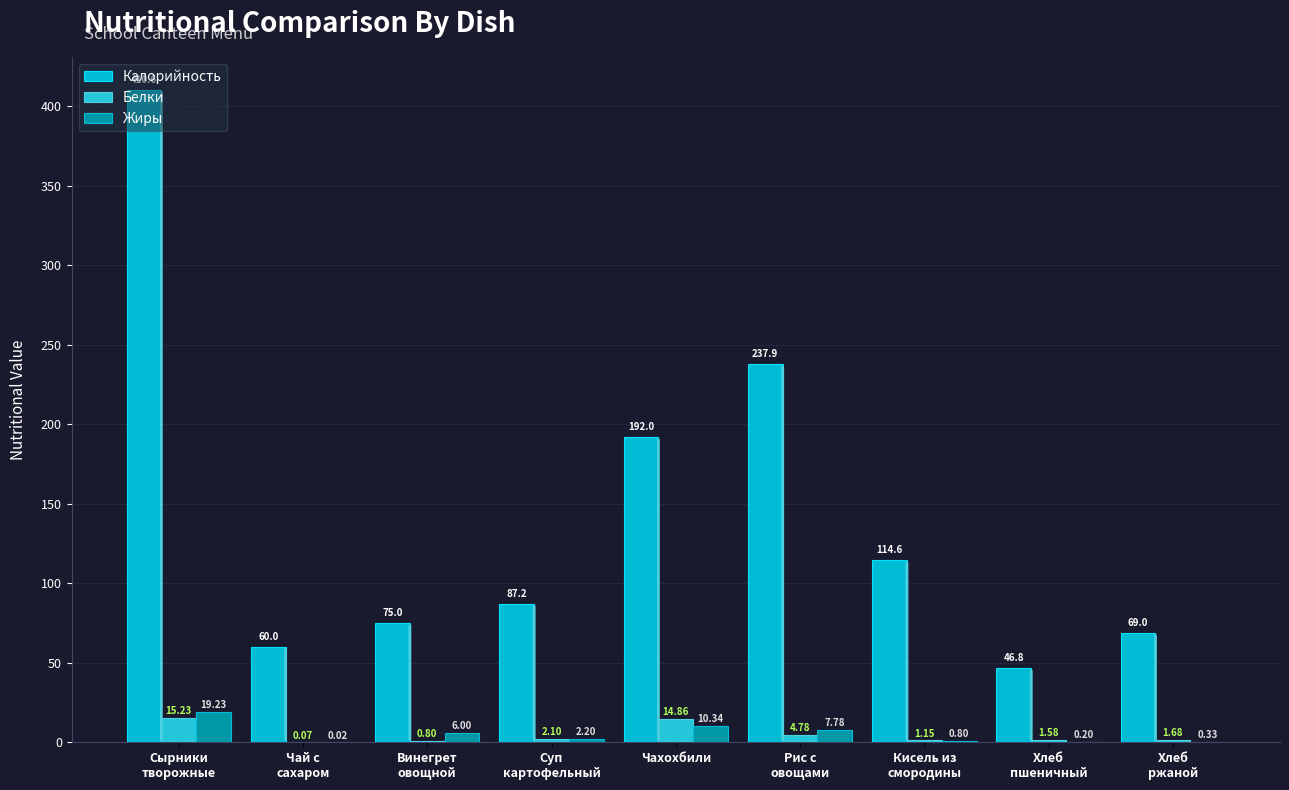

What position from the left is Хлеб
ржаной?

9